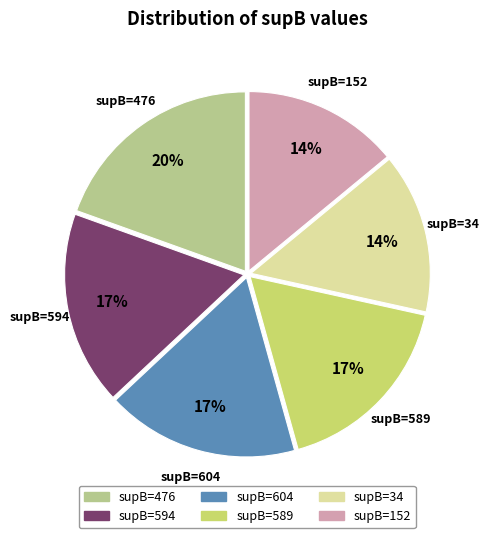

Is there a majority slice in this chart?

No